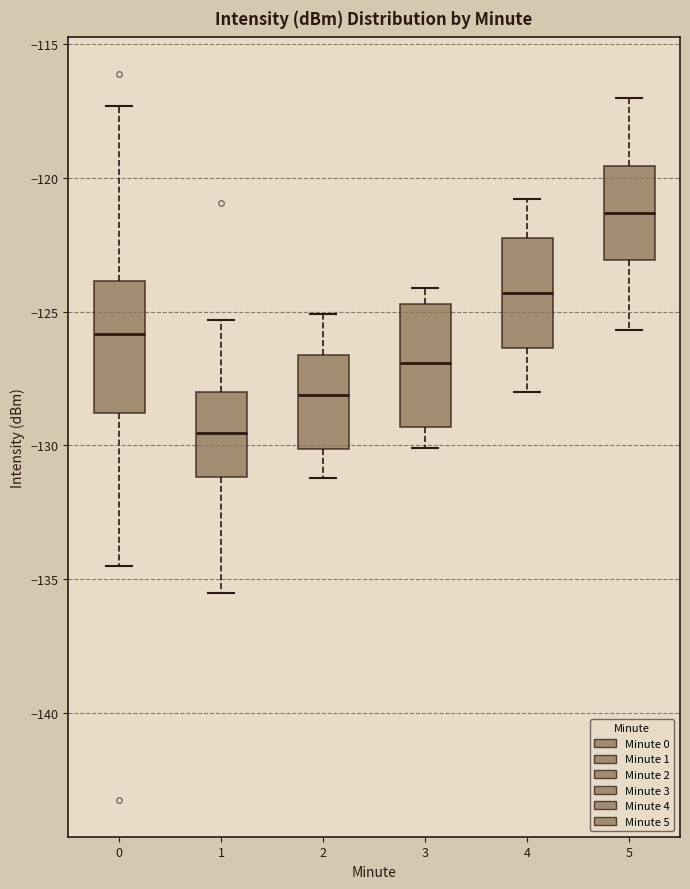

Reading left to right, read every box against the y-axis: the position of its median line, the range the box covers, and the ends of its whiskers. The values are not printed on the chart, so give them approximately, as read against the axis.

0: median -126.0, box -129.0 to -124.0, whiskers -134.5 to -117.5
1: median -129.5, box -131.0 to -128.0, whiskers -135.5 to -125.5
2: median -128.0, box -130.0 to -126.5, whiskers -131.0 to -125.0
3: median -127.0, box -129.5 to -124.5, whiskers -130.0 to -124.0
4: median -124.5, box -126.5 to -122.0, whiskers -128.0 to -121.0
5: median -121.5, box -123.0 to -119.5, whiskers -125.5 to -117.0